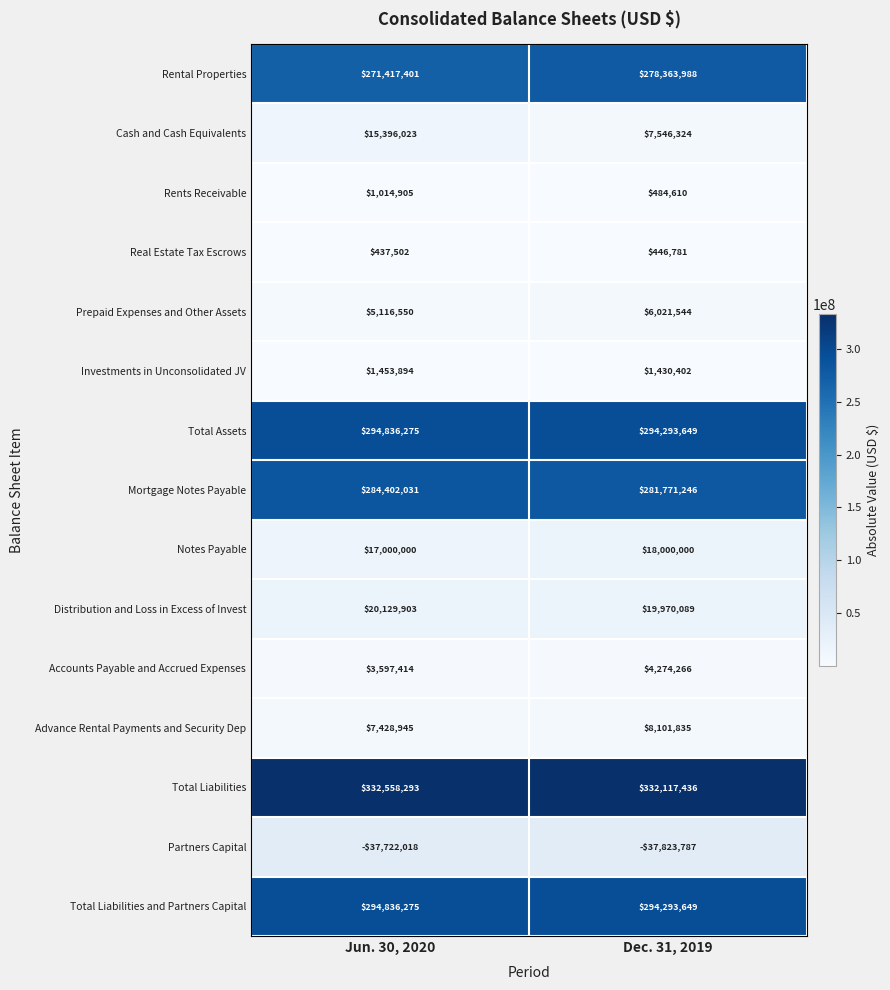

How many data points does each series have?

2